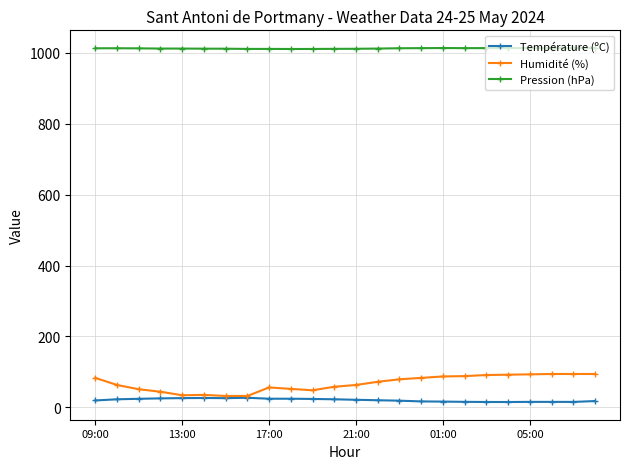

List the series in order of their peak value, highest first.

Pression (hPa), Humidité (%), Température (ºC)